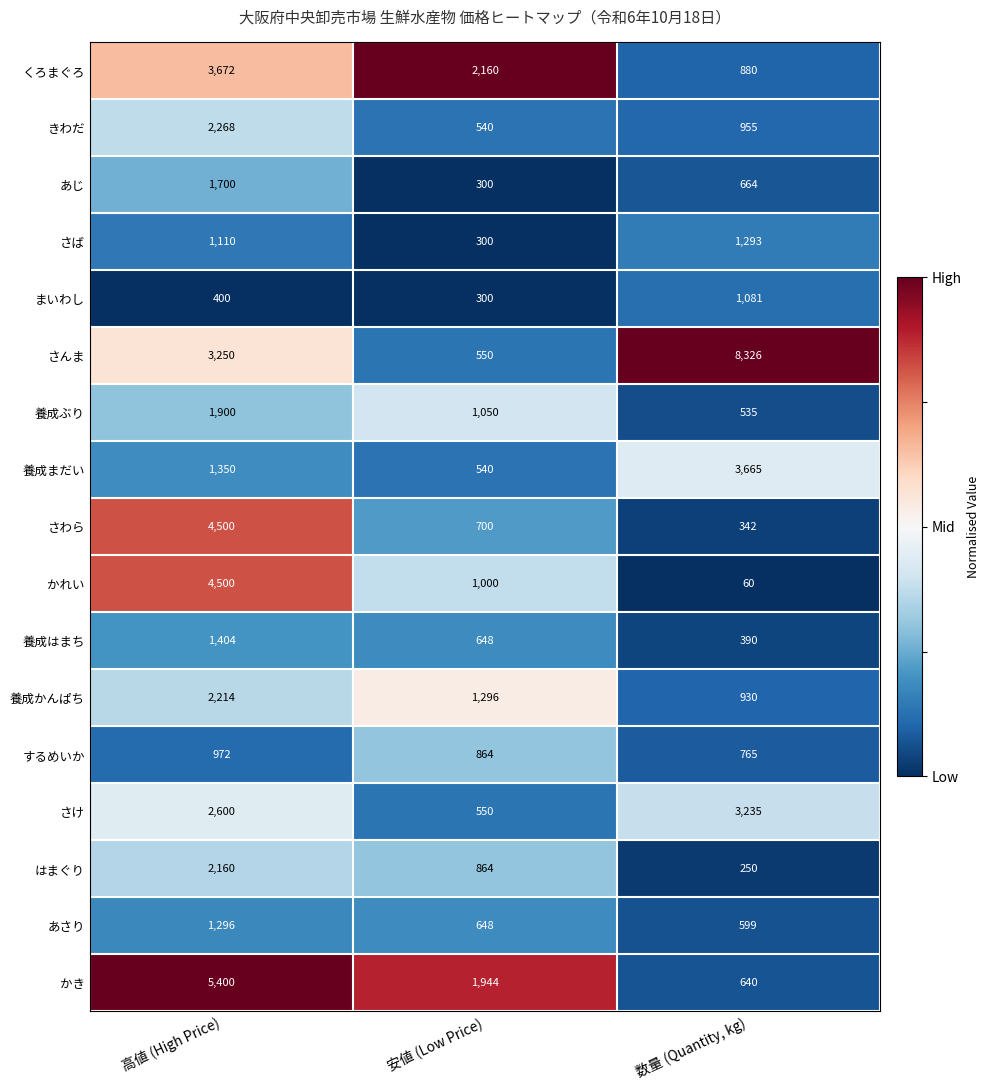

The value of 養成かんぱち at 安値 (Low Price) is 1296. True or false?

True